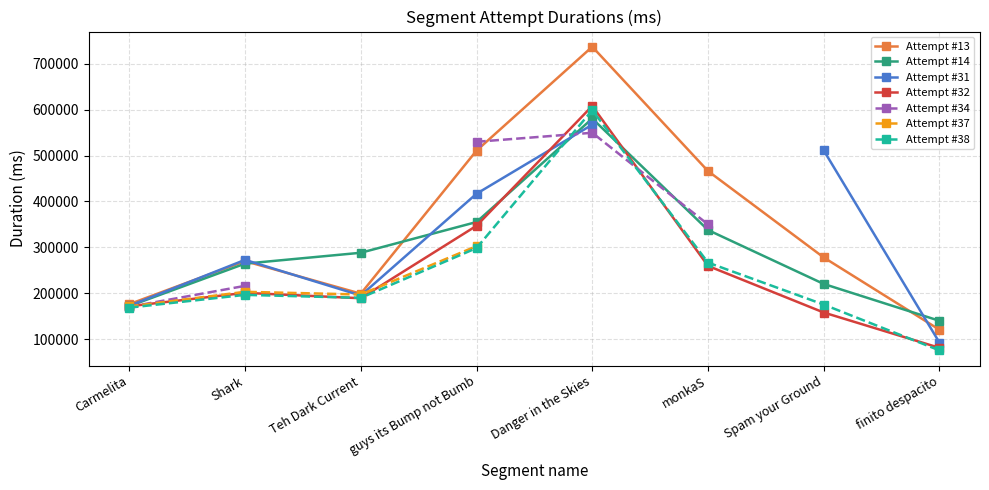

Is the value of Attempt #13 at Danger in the Skies greater than the value of Attempt #32 at Danger in the Skies?

Yes